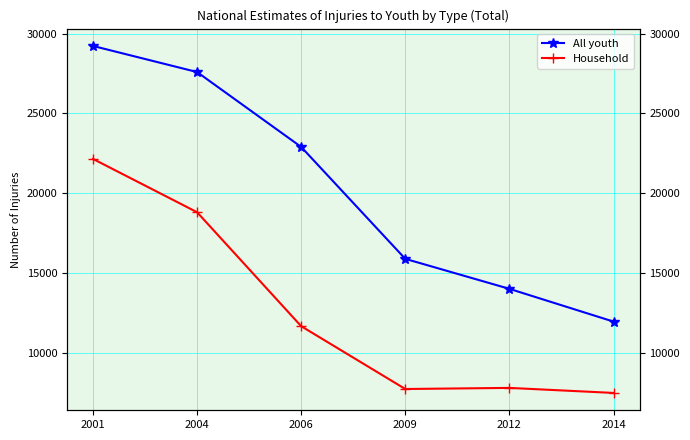

Is the value of All youth at 2001 greater than the value of Household at 2009?

Yes